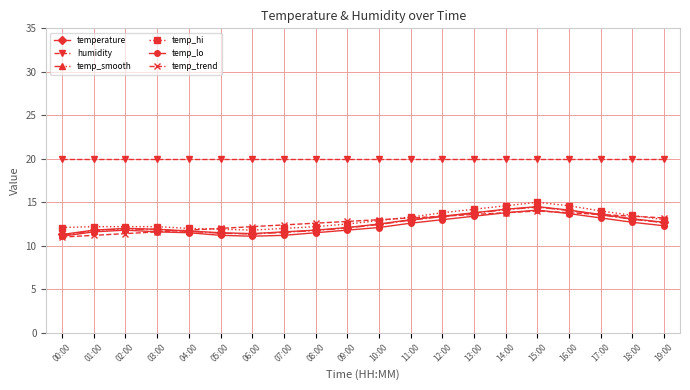

What position from the right is 16:00?

4